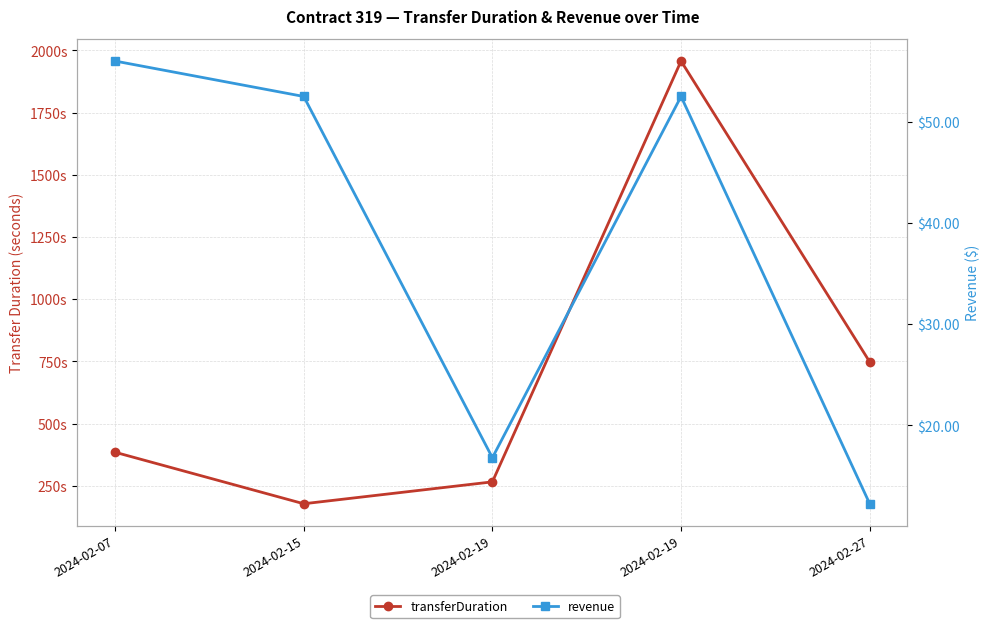

How many lines are shown in the chart?

2